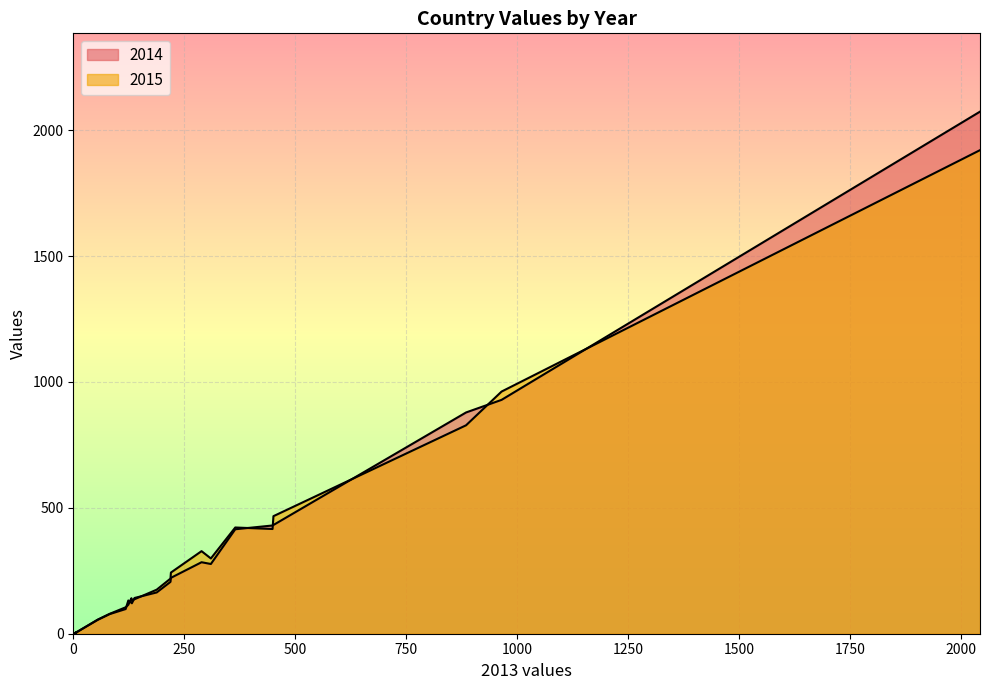

The value of 2015 at SK is 175. True or false?

True